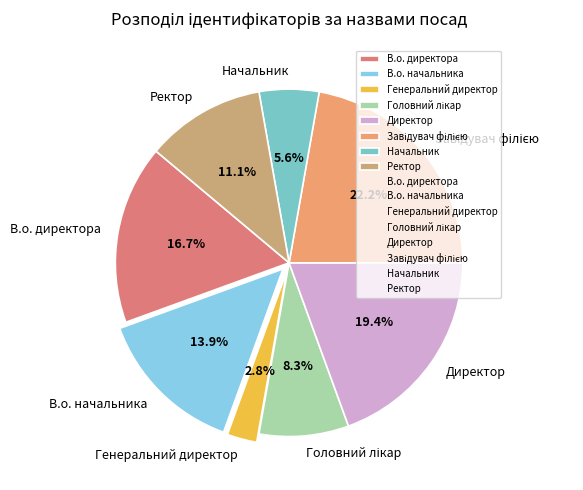

To the nearest percent, what portion does В.о. директора represent?

17%